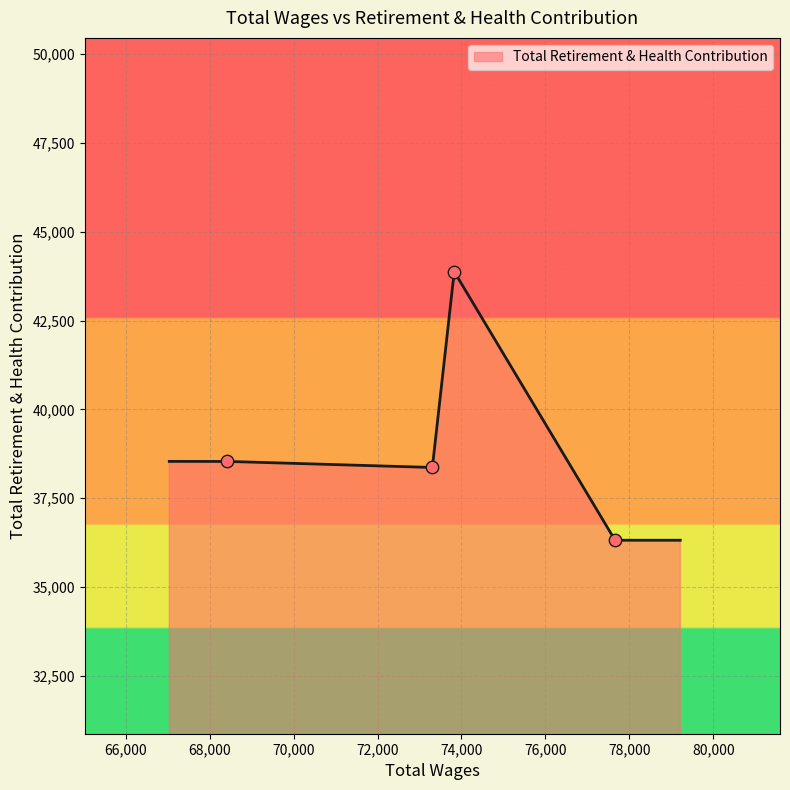

What is the change in value from 77659.0 to 73306.0?

+2049